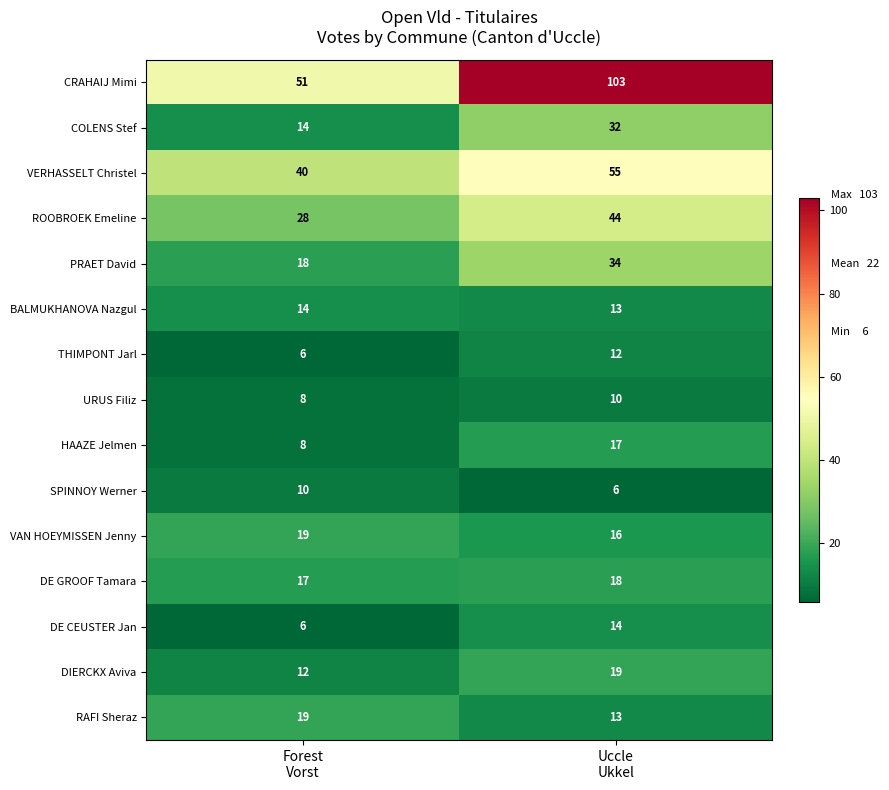

Which series has the largest total across all categories?

CRAHAIJ Mimi